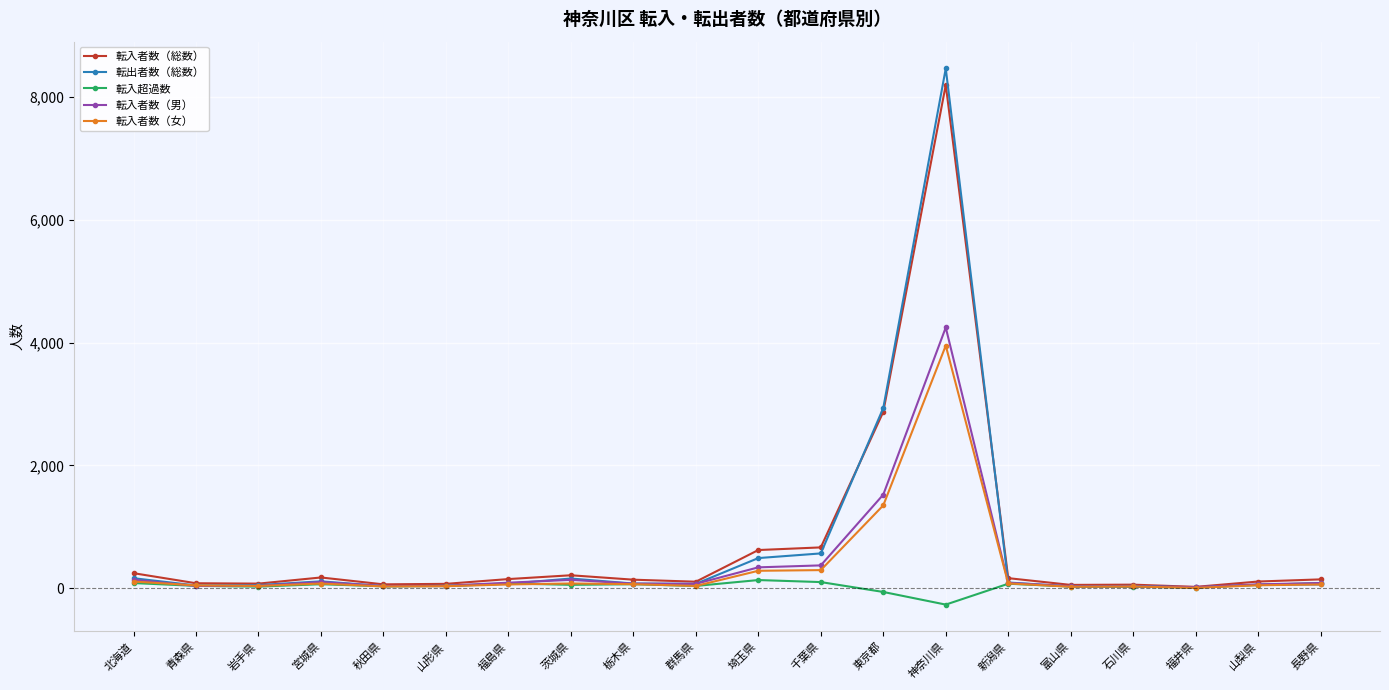

What is the label of the 15th point from the right?

山形県